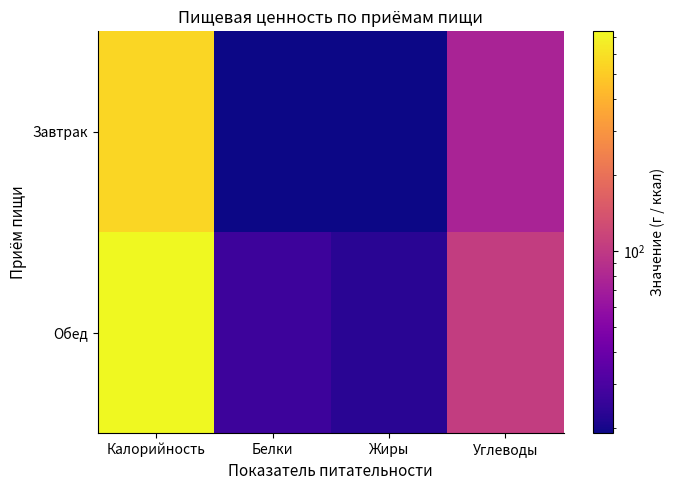

Reading right to left, what are all the values shown in this chart?

Завтрак: Углеводы=76.2	Жиры=19.1	Белки=19.3	Калорийность=555.5
Обед: Углеводы=104.7	Жиры=22.8	Белки=26.8	Калорийность=739.6